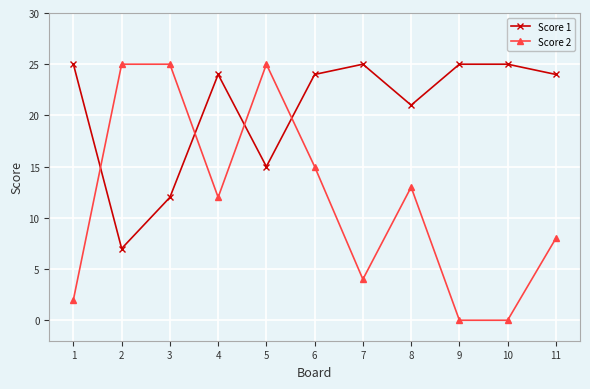

What is the value of the Score 1 point at the 8th from the left?

21